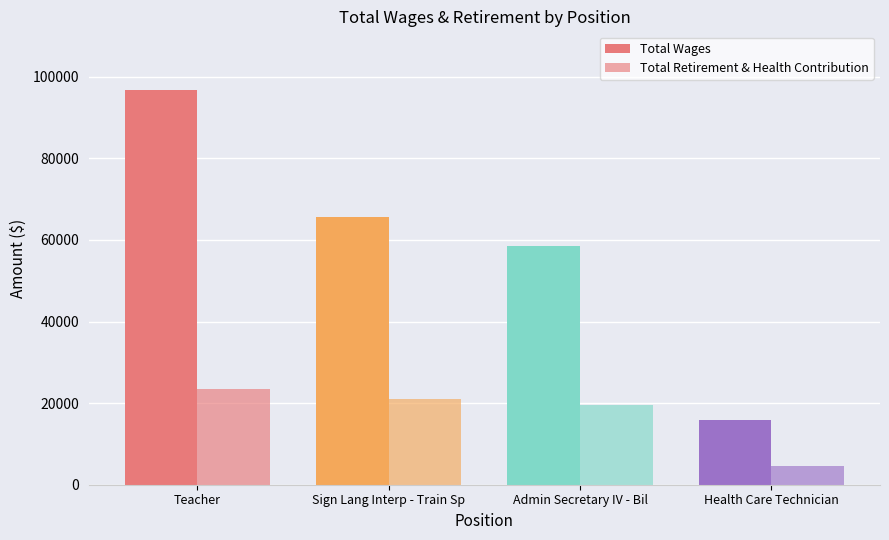

What position from the right is Sign Lang Interp - Train Sp?

3